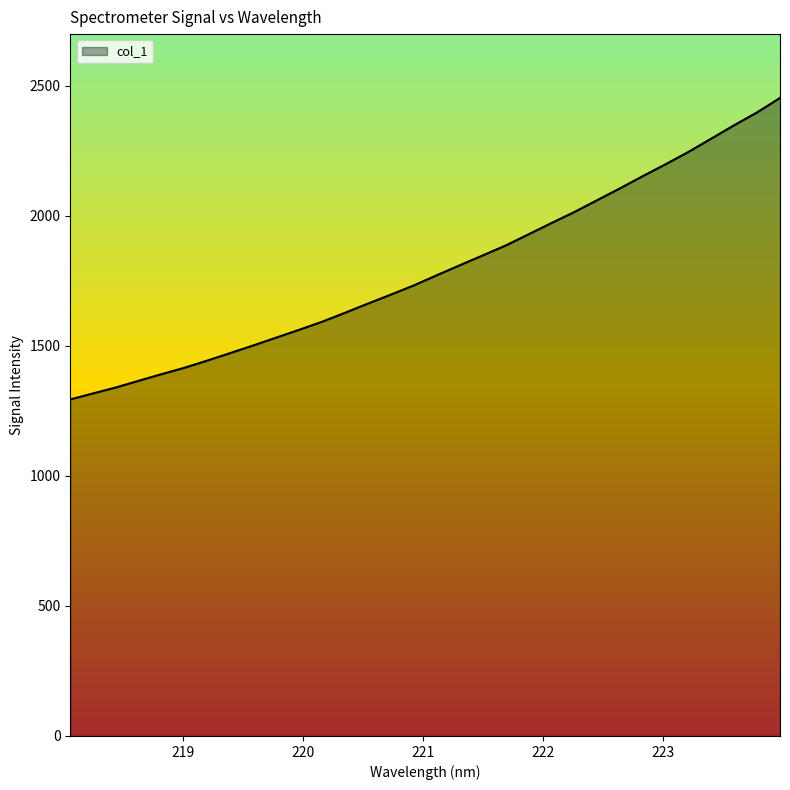

Count the number of values greater than 1771.

16